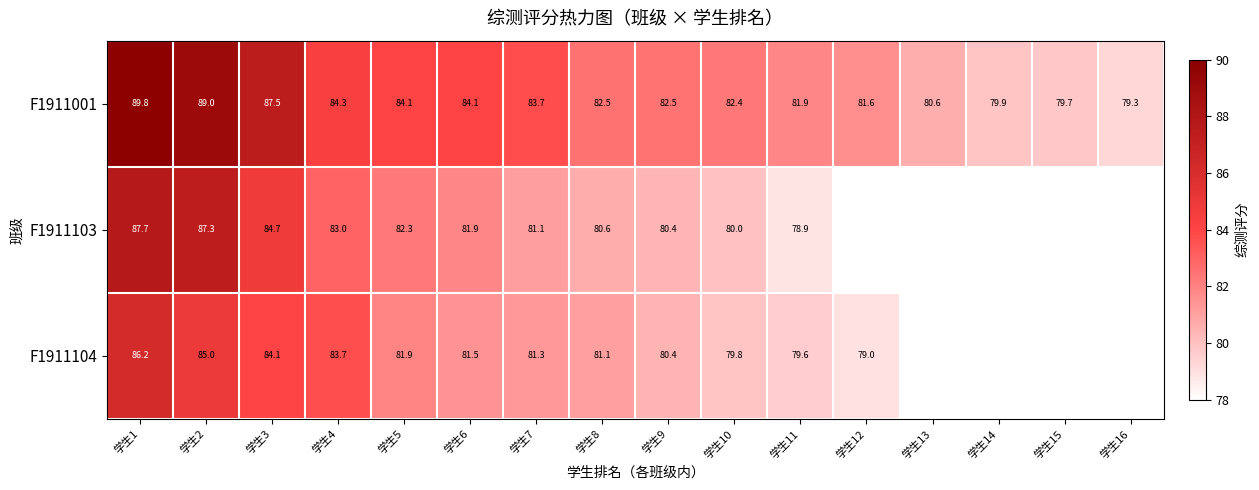

What is the difference between the F1911001 values at 学生1 and 学生8?

7.3